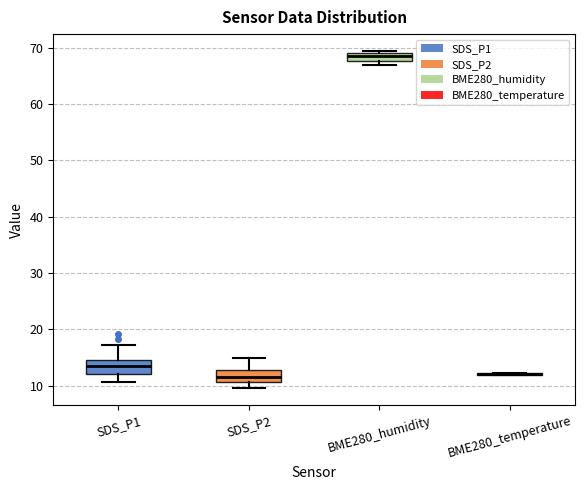

Where does the lower whisker of the box for SDS_P2 end on the y-axis? The values are not printed on the chart, so give them approximately, as read against the axis.

10